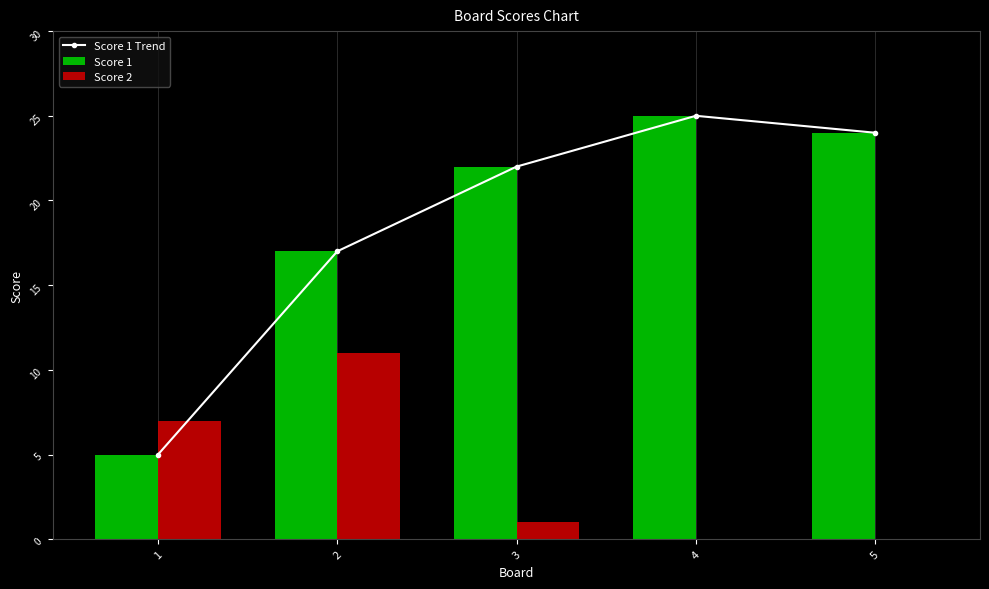

At 5, list the series in order from largest to smallest.

Score 1 Trend, Score 1, Score 2